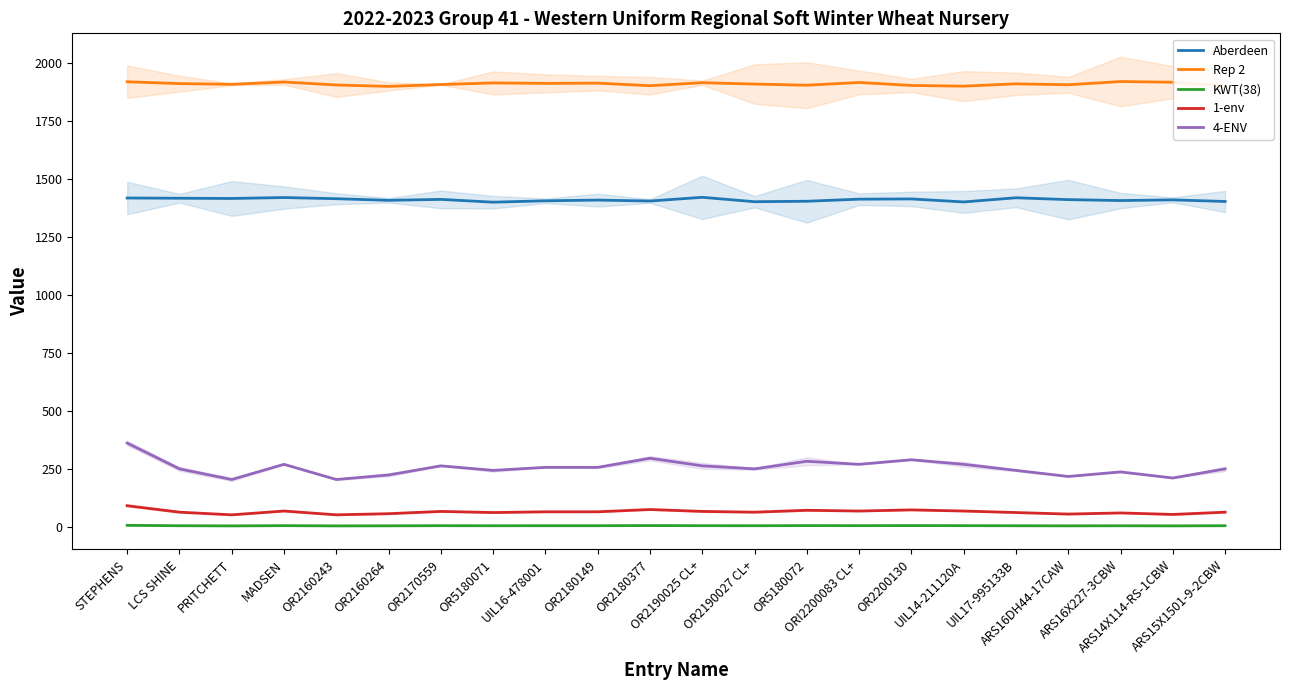

Reading right to left, transcribe all the data shown in this chart.

Aberdeen: 1404.0	1411.0	1408.0	1412.0	1420.0	1402.0	1415.0	1414.0	1405.0	1403.0	1422.0	1406.0	1410.0	1407.0	1401.0	1413.0	1409.0	1416.0	1421.0	1417.0	1418.0	1419.0
Rep 2: 1903.0	1919.0	1922.0	1908.0	1912.0	1902.0	1905.0	1918.0	1906.0	1911.0	1917.0	1904.0	1915.0	1914.0	1916.0	1909.0	1901.0	1907.0	1920.0	1910.0	1913.0	1921.0
KWT(38): 3.8	3.2	3.6	3.3	3.7	4.1	4.4	4.1	4.3	3.8	4.0	4.5	3.9	3.9	3.7	4.0	3.4	3.1	4.1	3.1	3.8	5.5
1-env: 62.3	52.5	59.0	54.1	60.7	67.2	72.2	67.2	70.5	62.3	65.6	73.8	64.0	64.0	60.7	65.6	55.8	50.8	67.2	50.8	62.3	90.2
4-ENV: 249.3	209.9	236.2	216.5	242.7	269.0	288.6	269.0	282.1	249.3	262.4	295.2	255.8	255.8	242.7	262.4	223.0	203.4	269.0	203.4	249.3	360.8